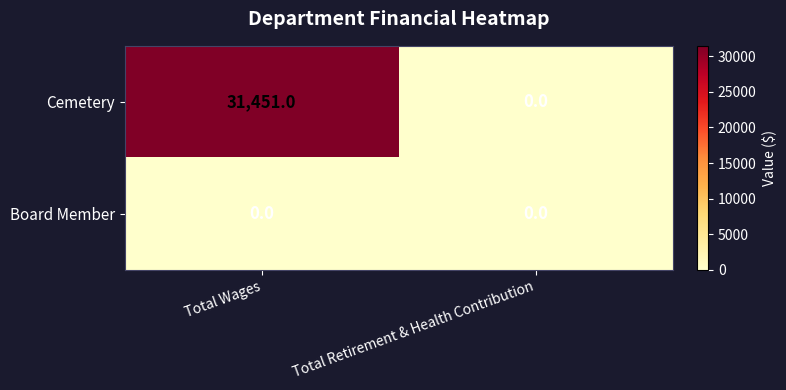

Which label corresponds to the largest value in the chart?

Total Wages